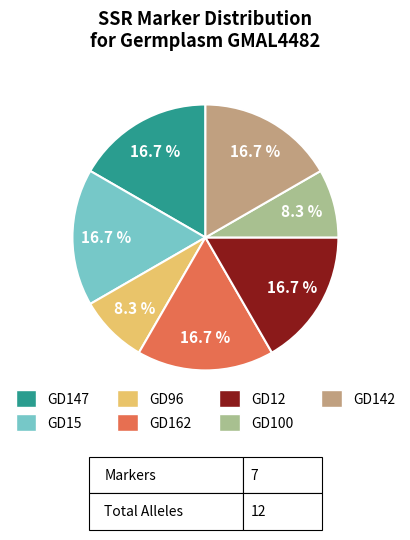

Count the number of slices in the pie.

7